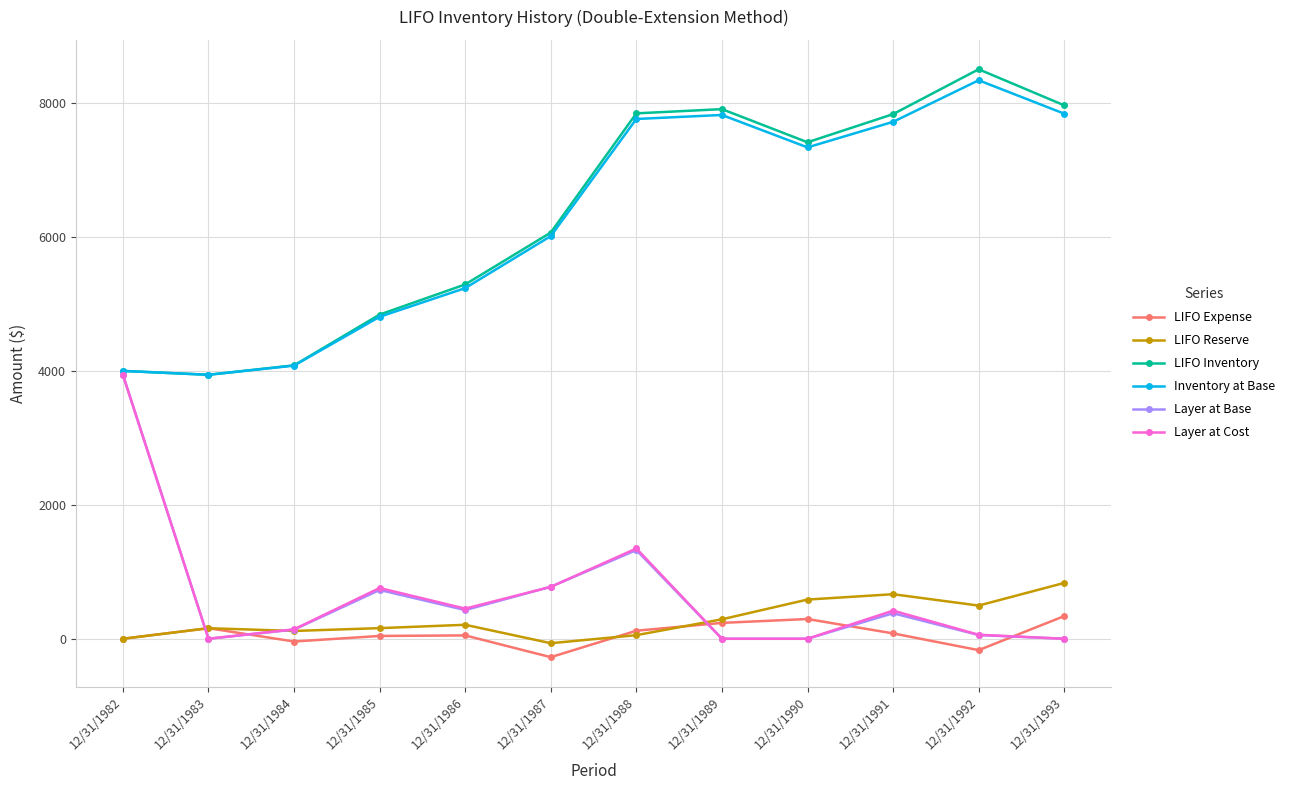

In Inventory at Base, how many points are lower than both neighbors (excluding endpoints)?

2